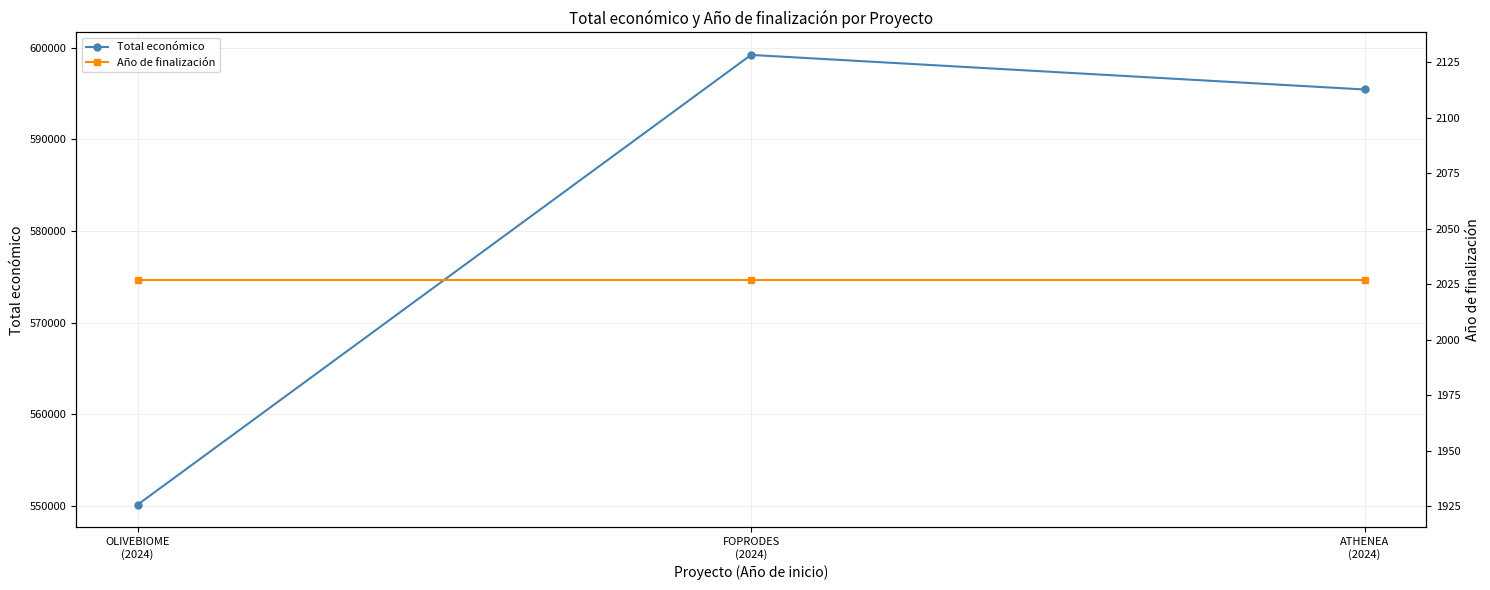

At how many categories does at least one series exceed 336032?

3